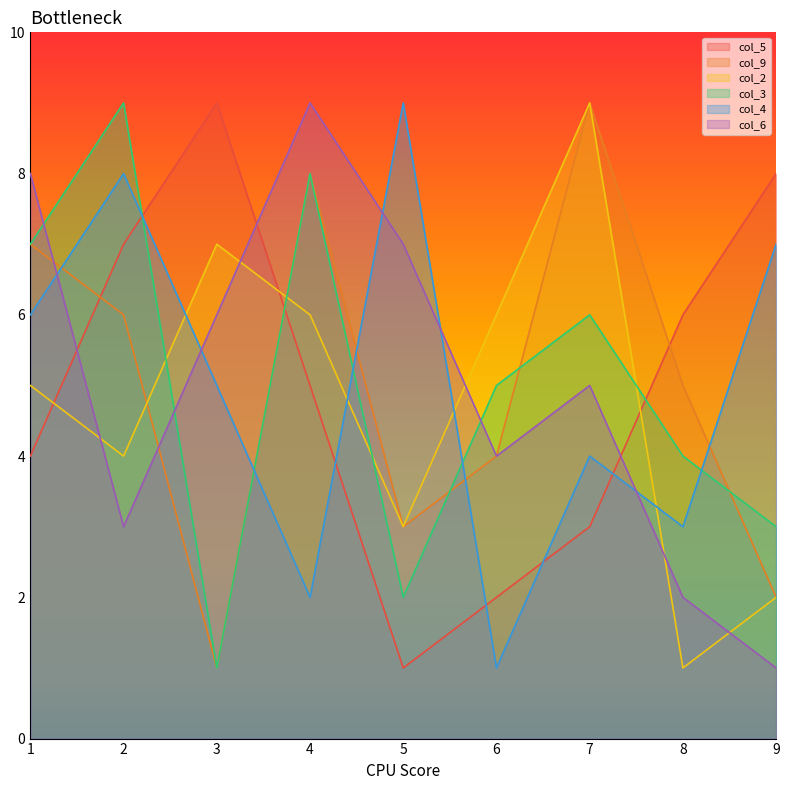

The value of col_2 at 3 is 7. True or false?

True